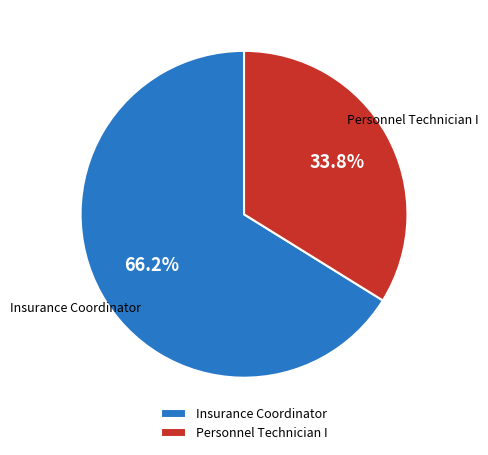

What percentage is the Insurance Coordinator slice, to the nearest percent?

66%